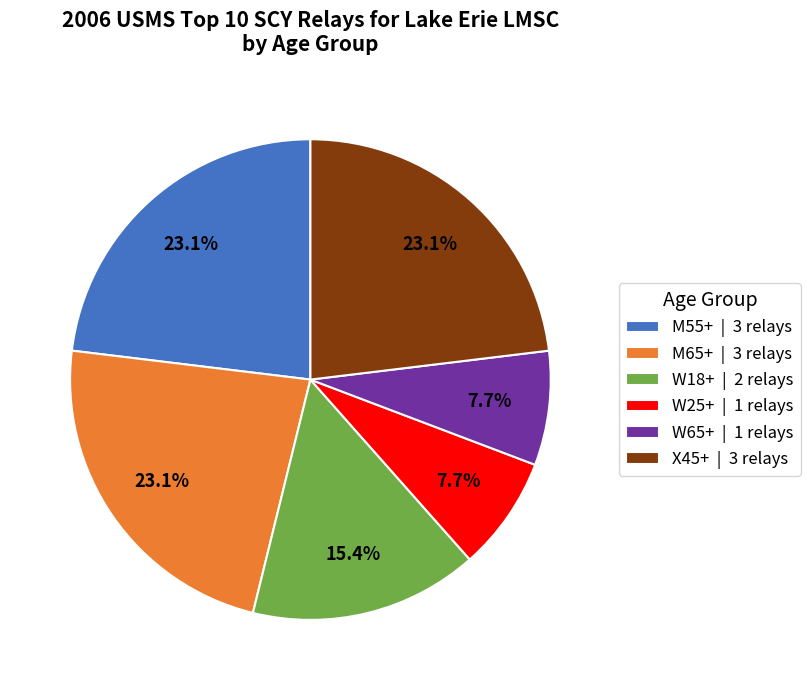

How many slices are in this pie chart?

6